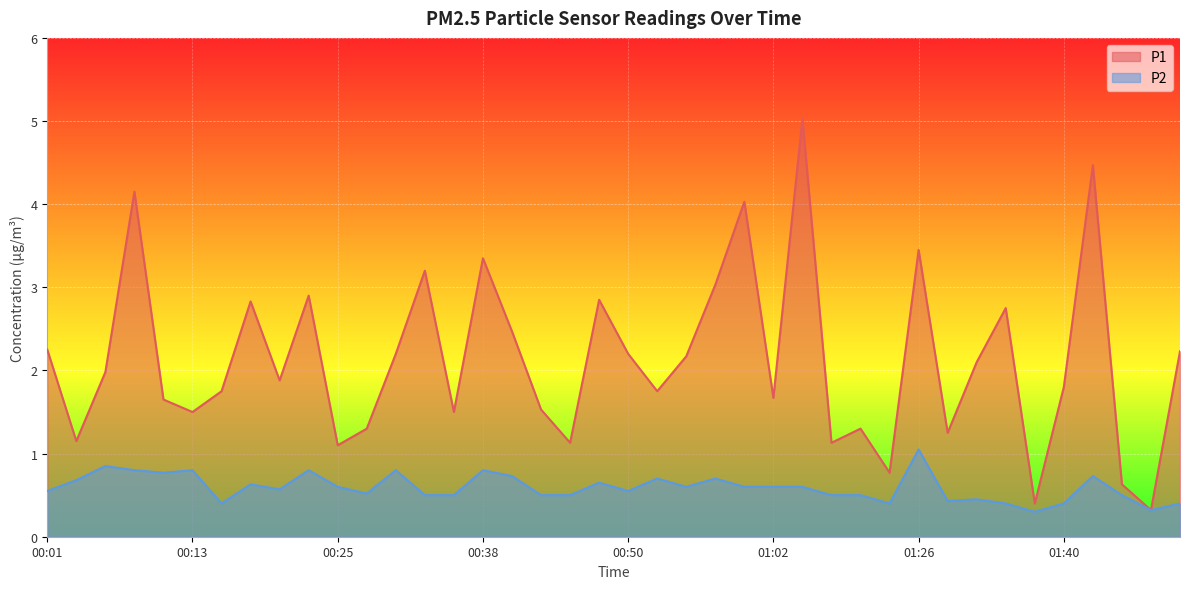

Reading left to right, extract all data points from this chart.

P1: 2.2	1.1	2.0	4.2	1.6	1.5	1.8	2.8	1.9	2.9	1.1	1.3	2.2	3.2	1.5	3.4	2.5	1.5	1.1	2.9	2.2	1.8	2.2	3.0	4.0	1.7	5.0	1.1	1.3	0.8	3.5	1.2	2.1	2.8	0.4	1.8	4.5	0.6	0.3	2.2
P2: 0.6	0.7	0.8	0.8	0.8	0.8	0.4	0.6	0.6	0.8	0.6	0.5	0.8	0.5	0.5	0.8	0.7	0.5	0.5	0.7	0.6	0.7	0.6	0.7	0.6	0.6	0.6	0.5	0.5	0.4	1.1	0.4	0.5	0.4	0.3	0.4	0.7	0.5	0.3	0.4